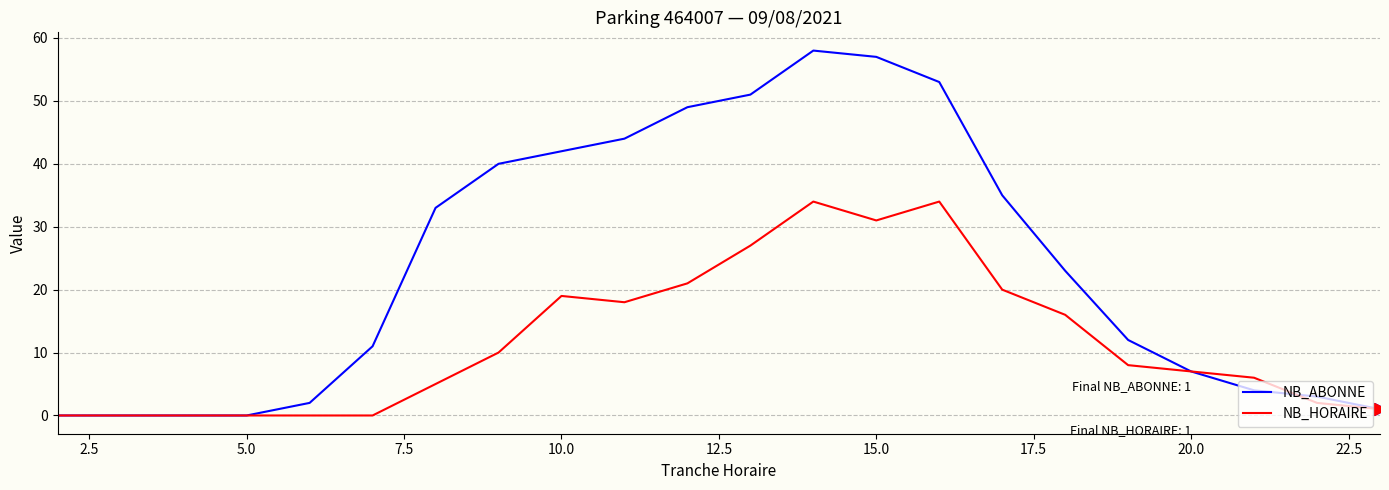

What is the sum of all NB_HORAIRE values?

259